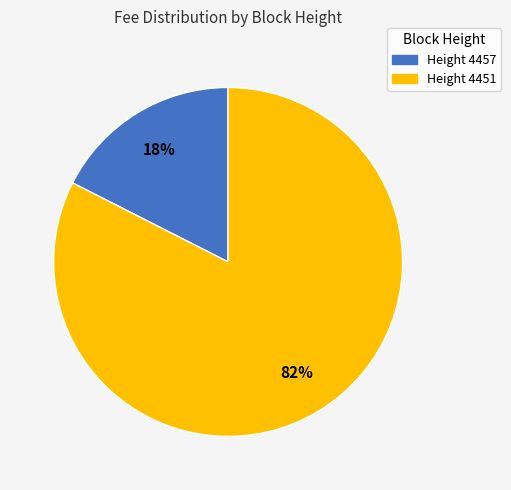

To the nearest percent, what is the average slice percentage?

50%